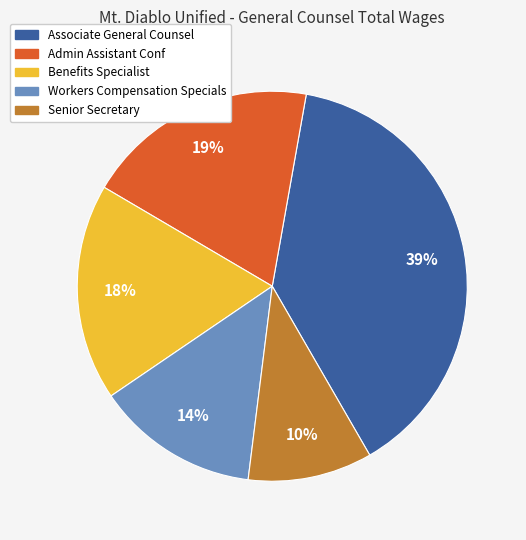

Which has a higher value, Associate General Counsel or Senior Secretary?

Associate General Counsel